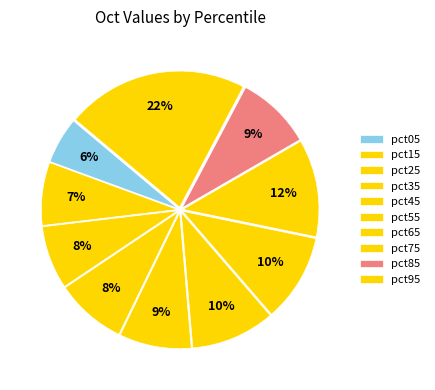

What percentage is the pct95 slice, to the nearest percent?

22%